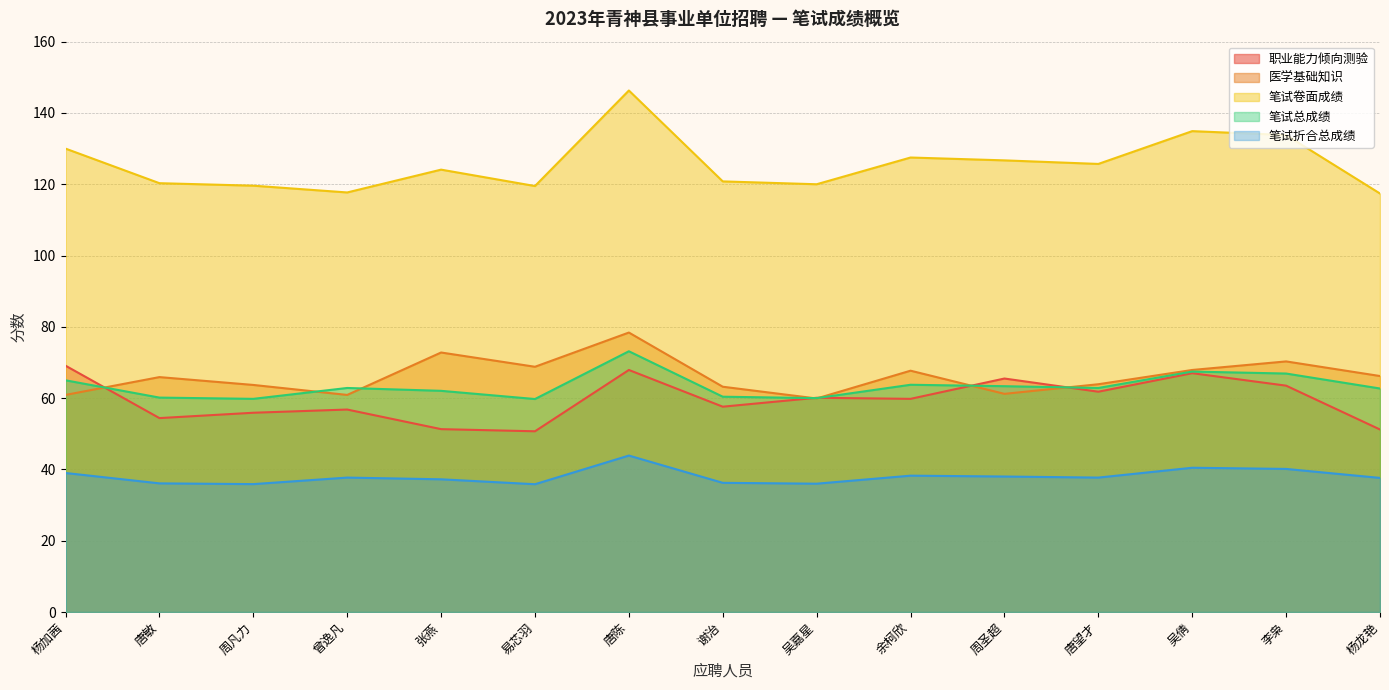

Which series has the largest total across all categories?

笔试卷面成绩